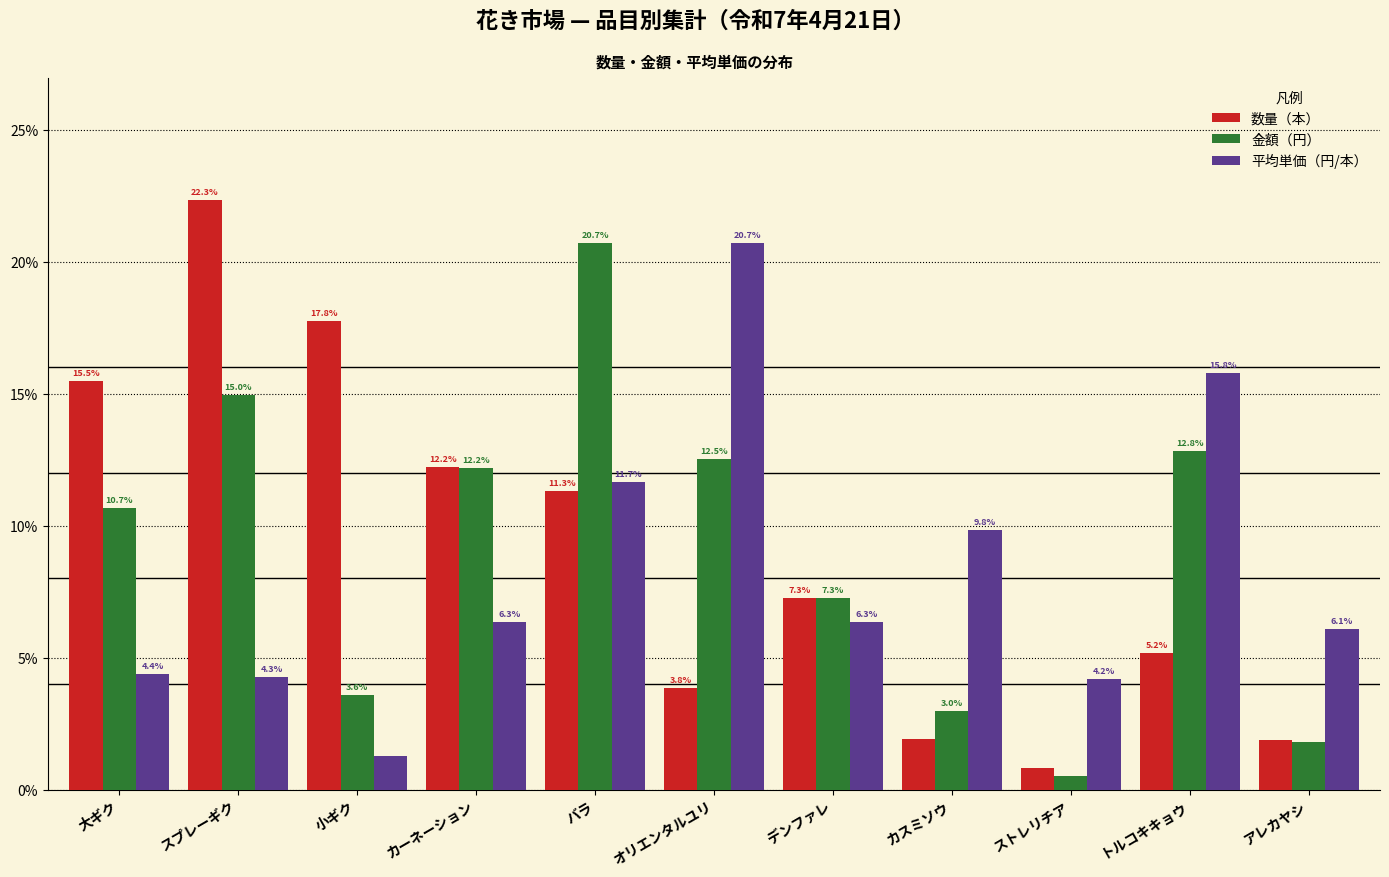

Read the 平均単価（円/本） value at アレカヤシ.

6.1